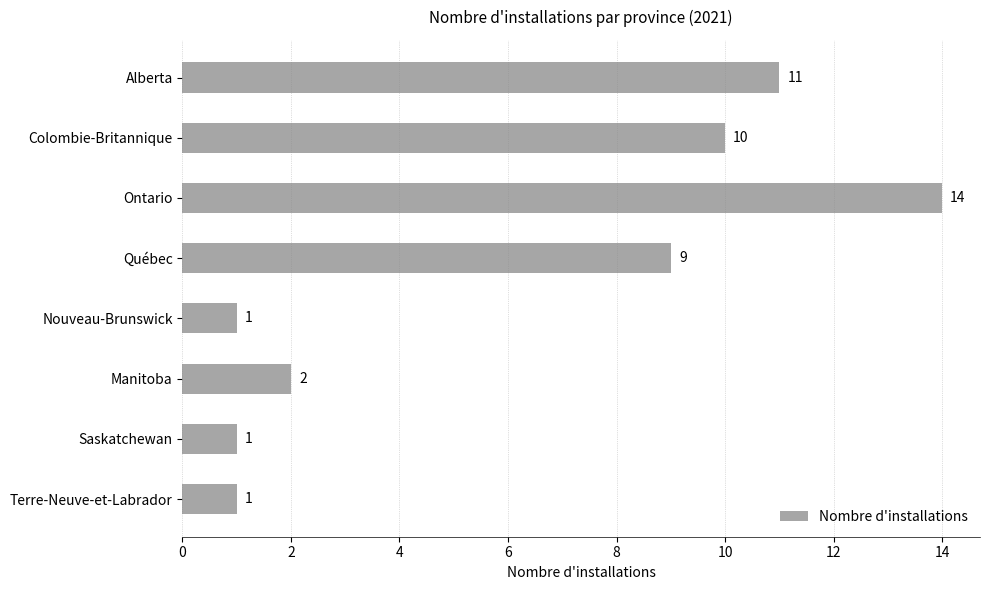

What position from the bottom is Saskatchewan?

2